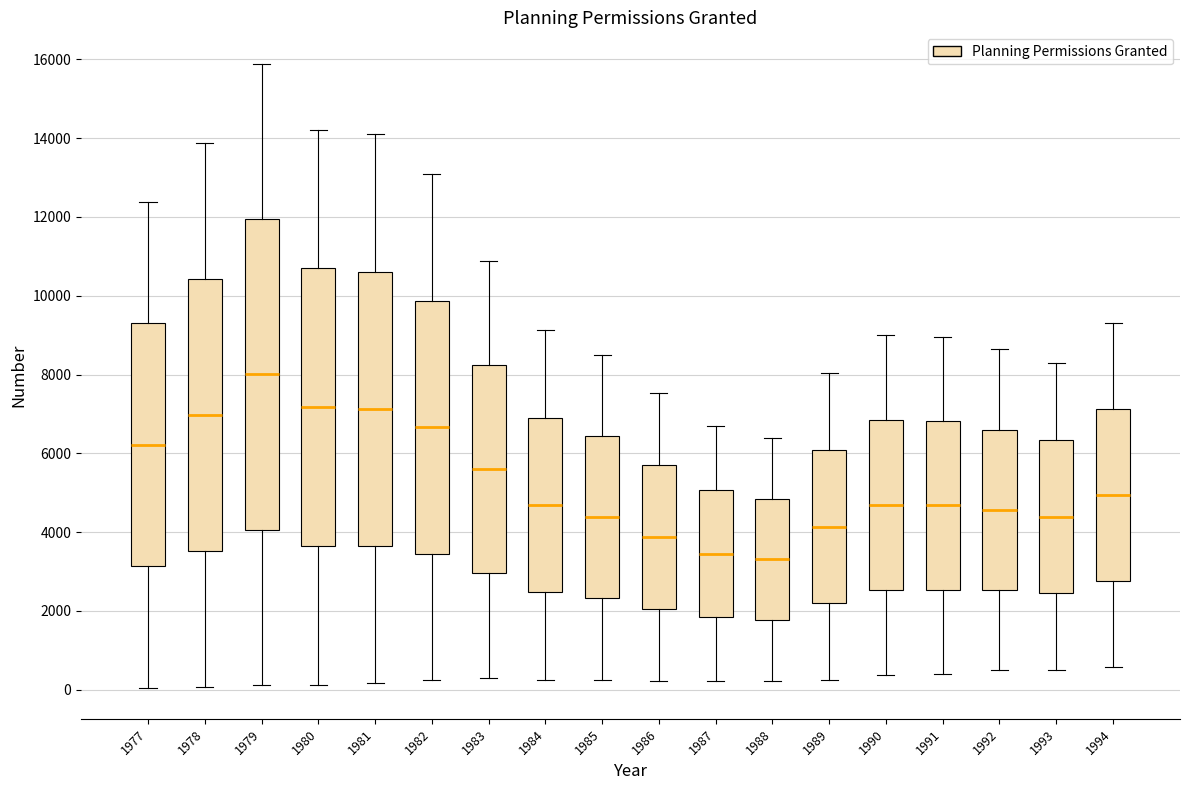

Comparing the boxes themselves (not the whiskers), which one is the tallest?

1979